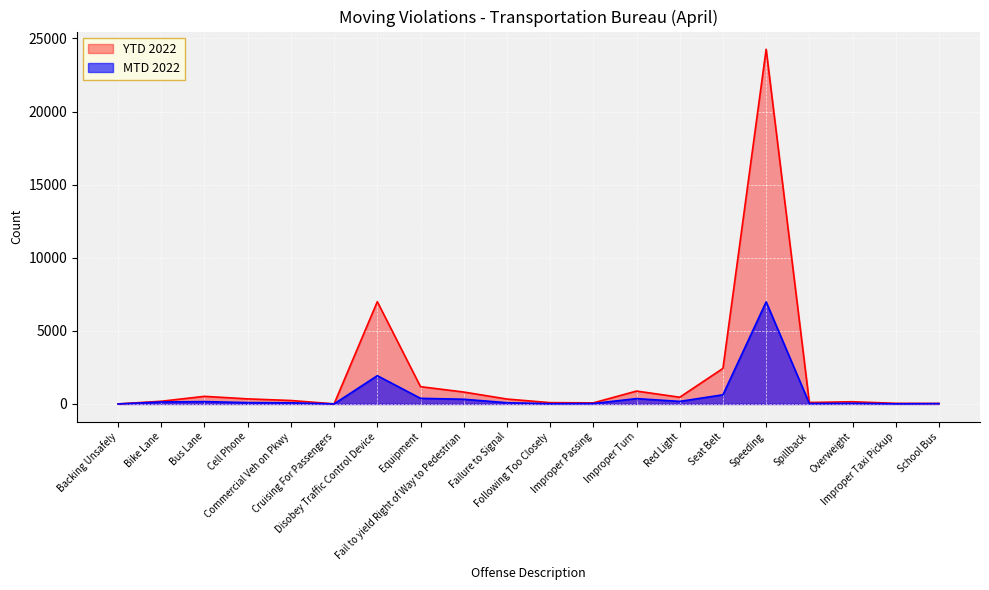

At which label is MTD 2022 closest to 3491?

Disobey Traffic Control Device